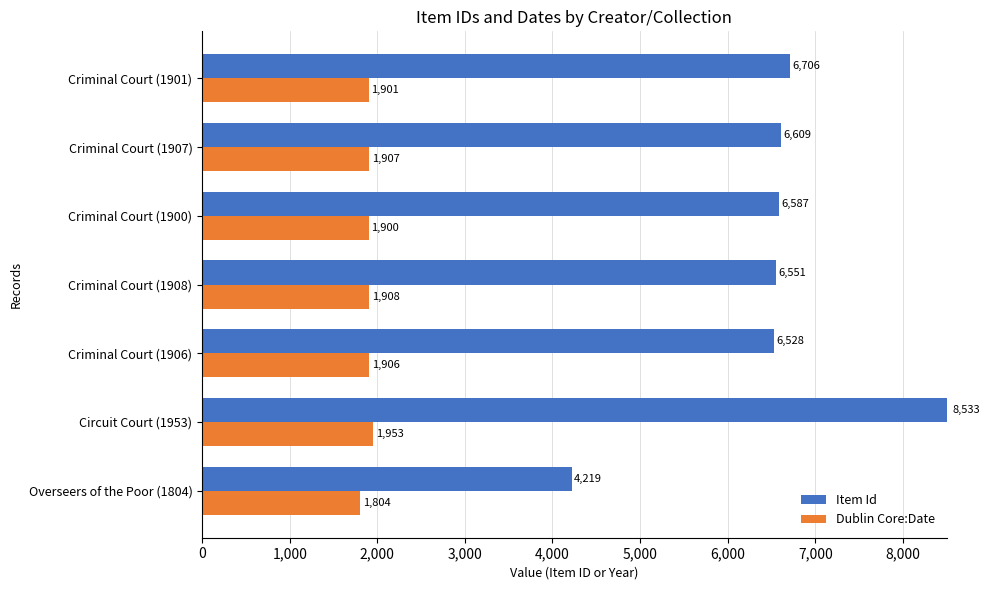

At which label does Item Id reach its peak?

Circuit Court (1953)